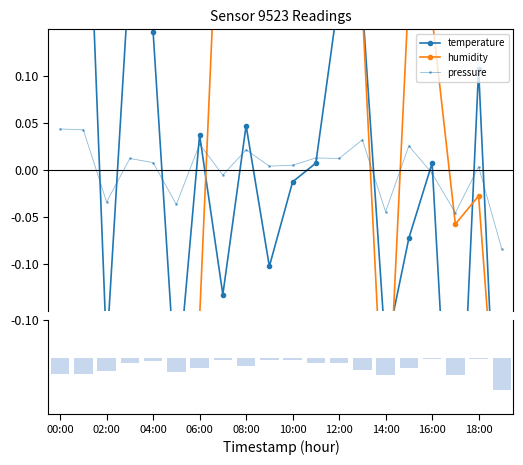

True or false: pressure has more than 1 points higher than both neighbors.

True